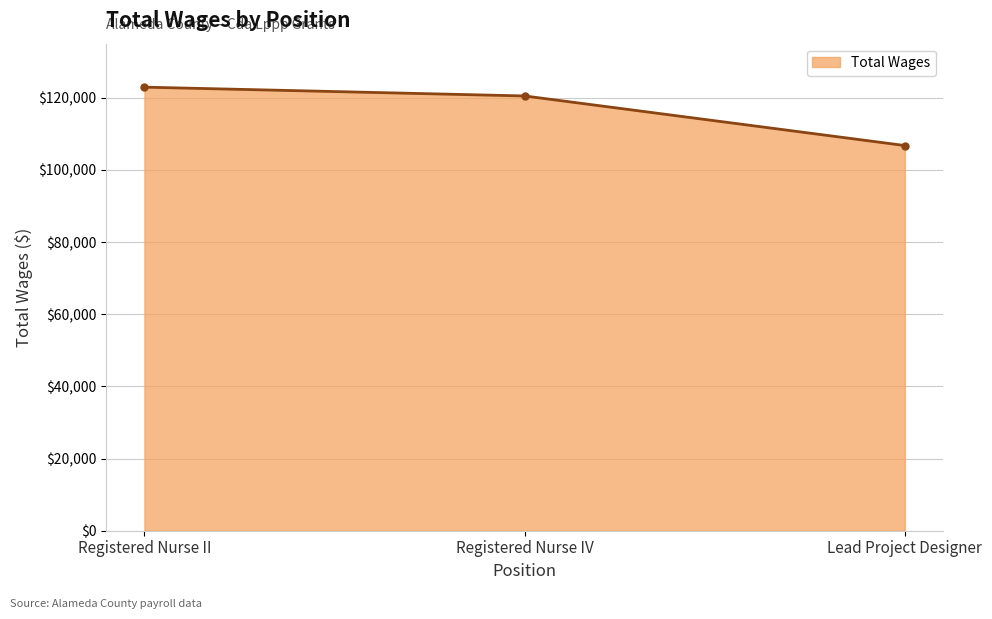

Does the chart display data point markers on the line(s)?

Yes